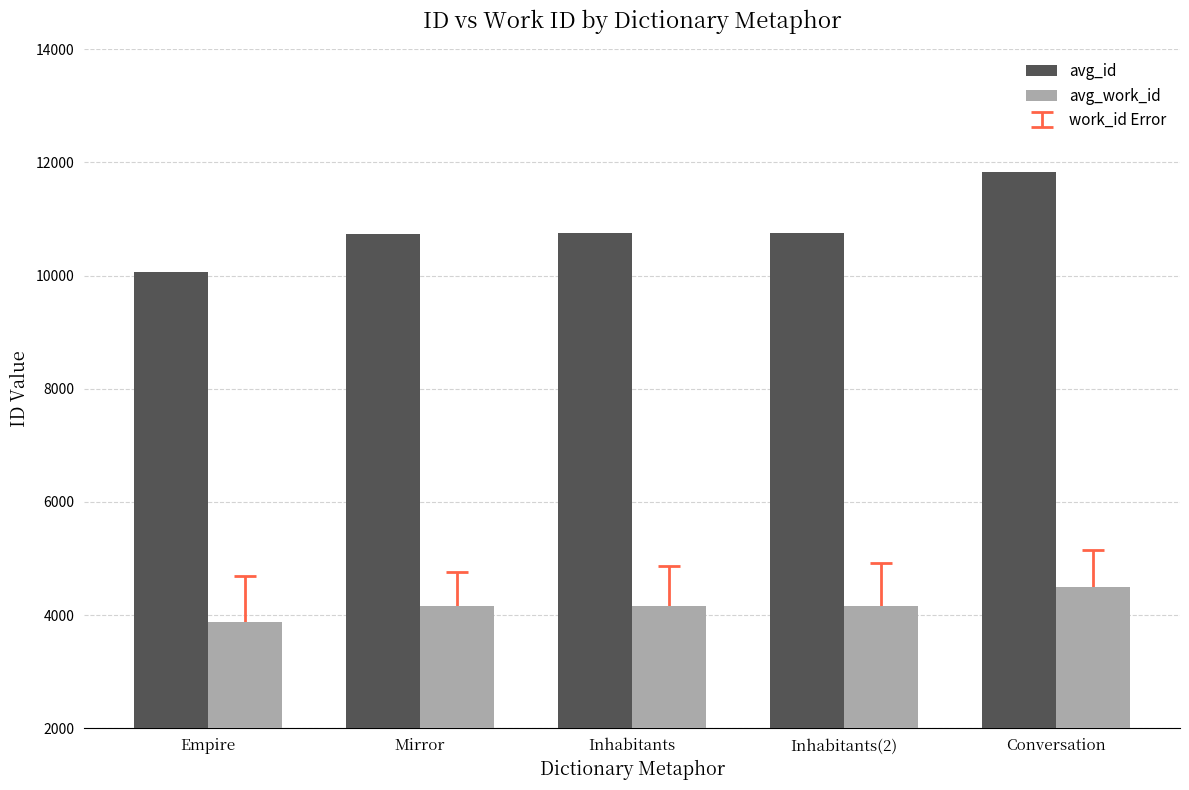

What is the approximate value of avg_id at Conversation, to the nearest 50?

11850